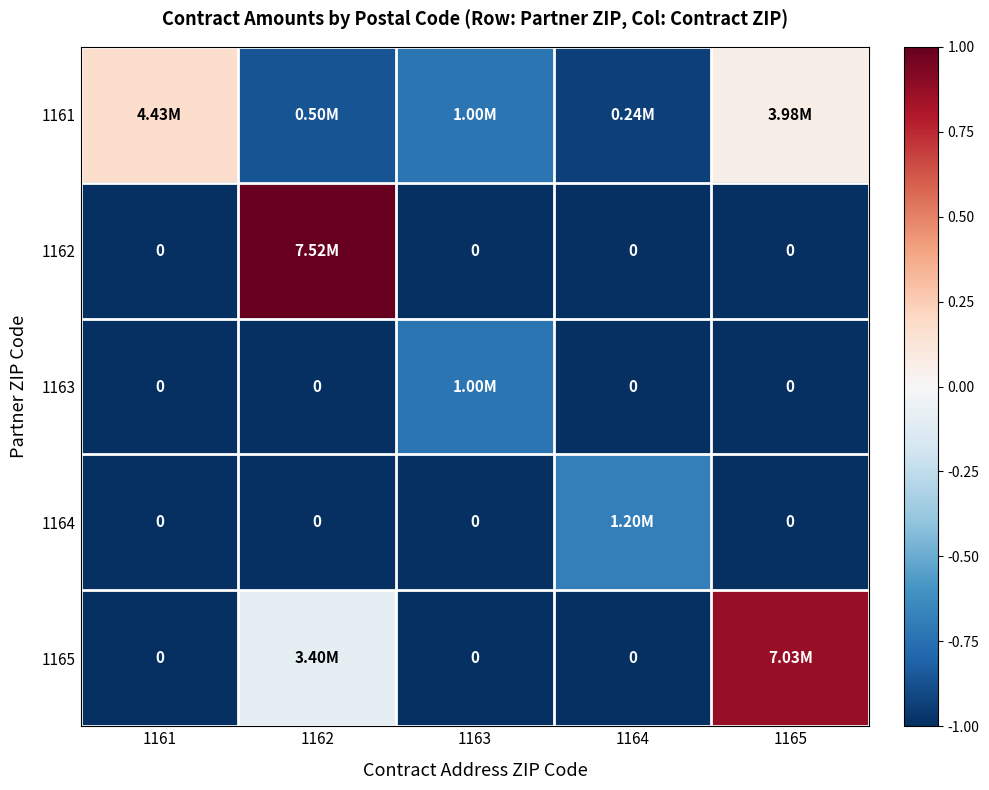

What is the sum of the 1161 values at 1162 and 1161?

-0.7